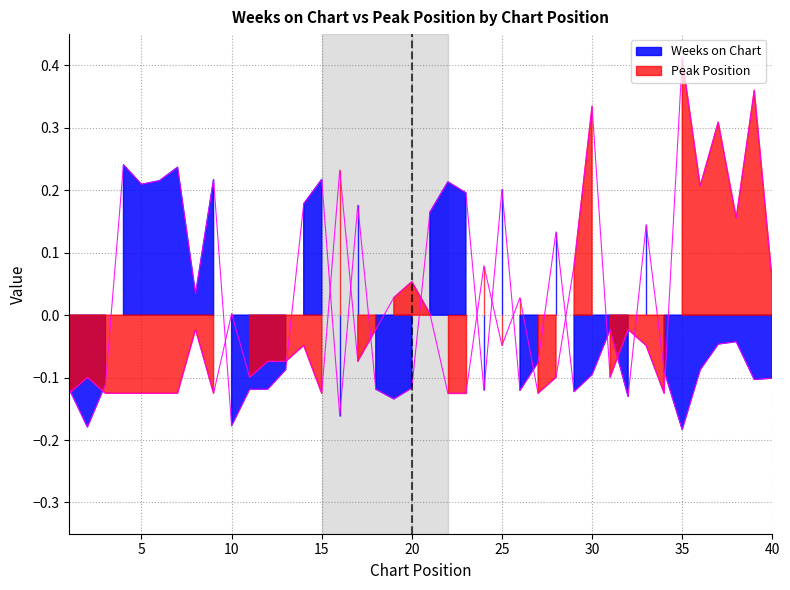

Where do Weeks on Chart and Peak Position first cross each other?

1 and 2